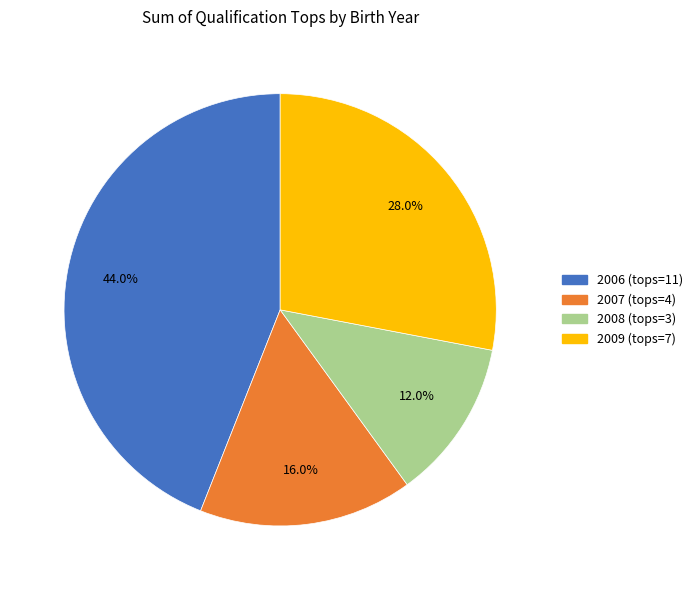

Which category has the smallest portion of the pie?

2008